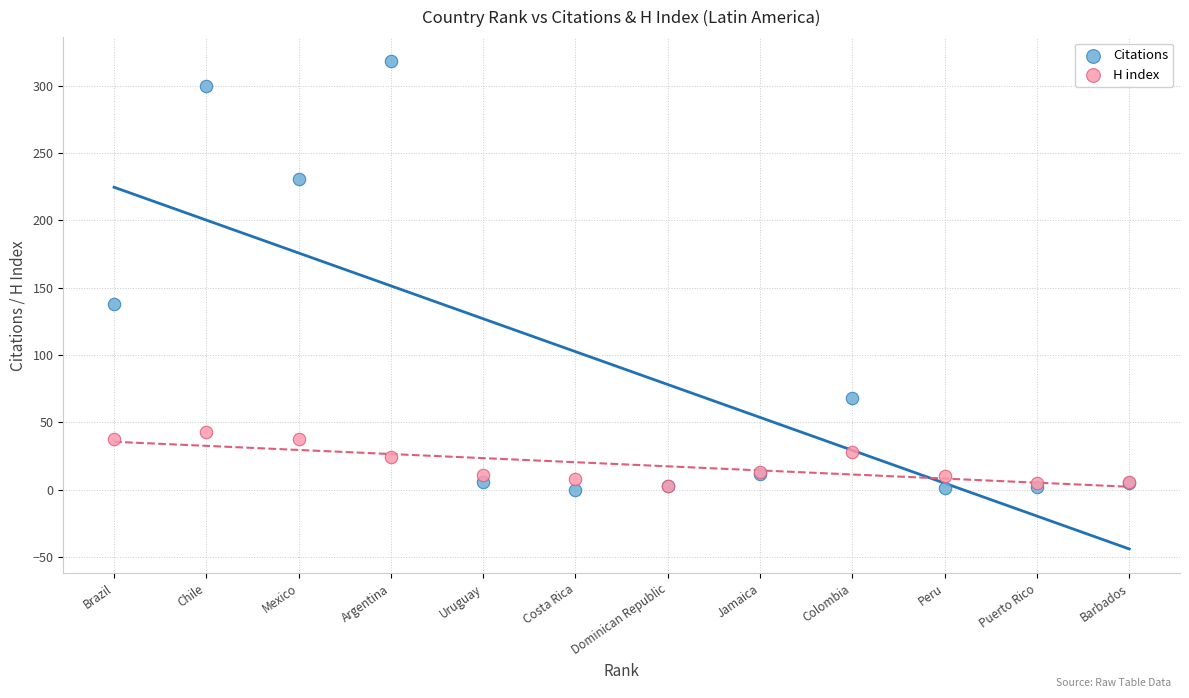

In the Citations series, what Y value is closest to 159?

138